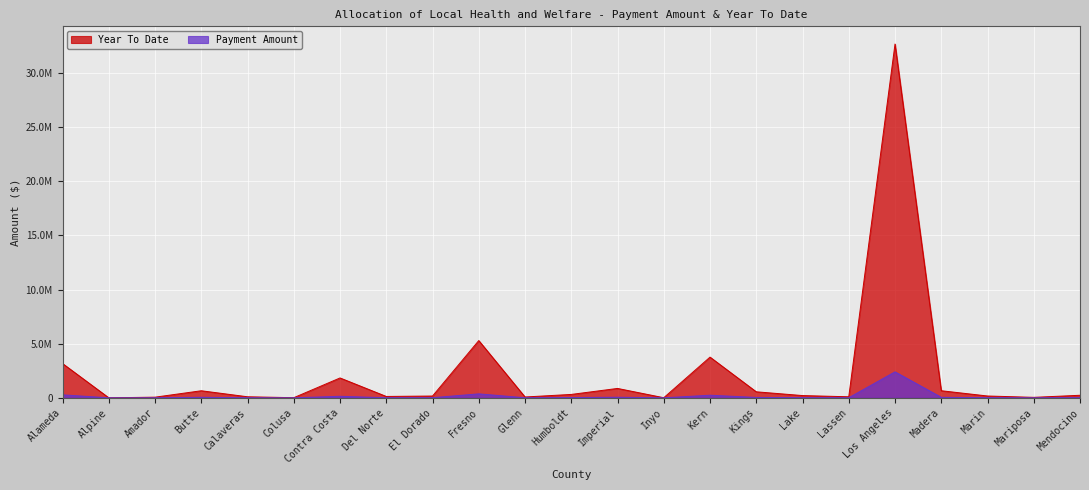

How many values in the Payment Amount series are below 14608?

11